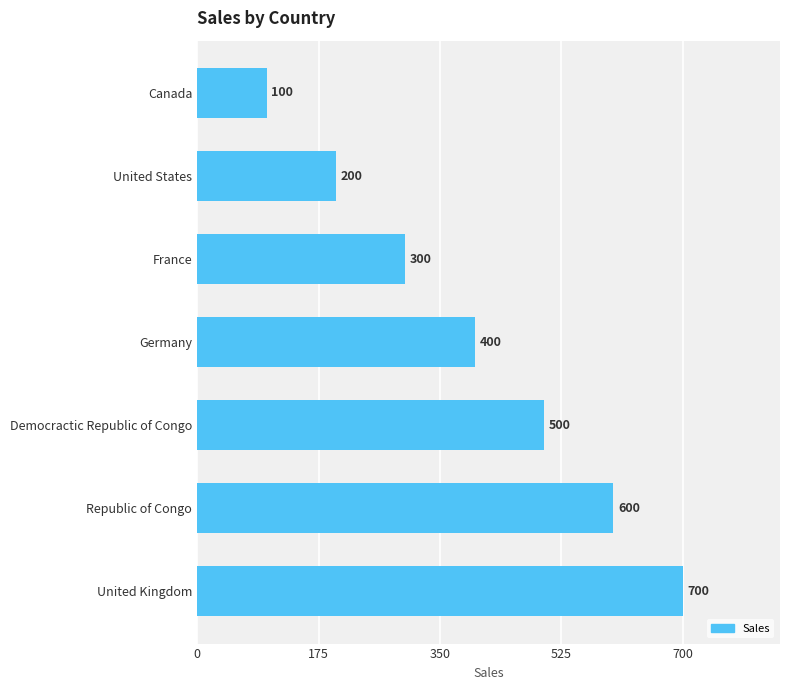

What is the minimum value shown in the chart?

100